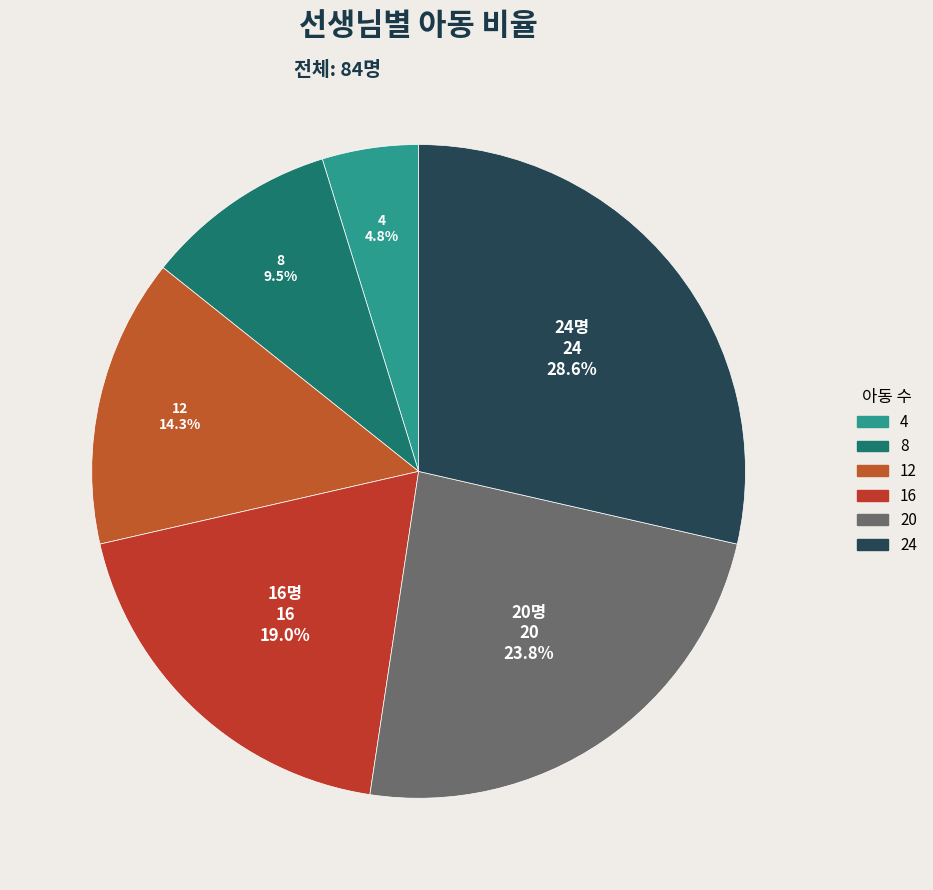

Is there a majority slice in this chart?

No